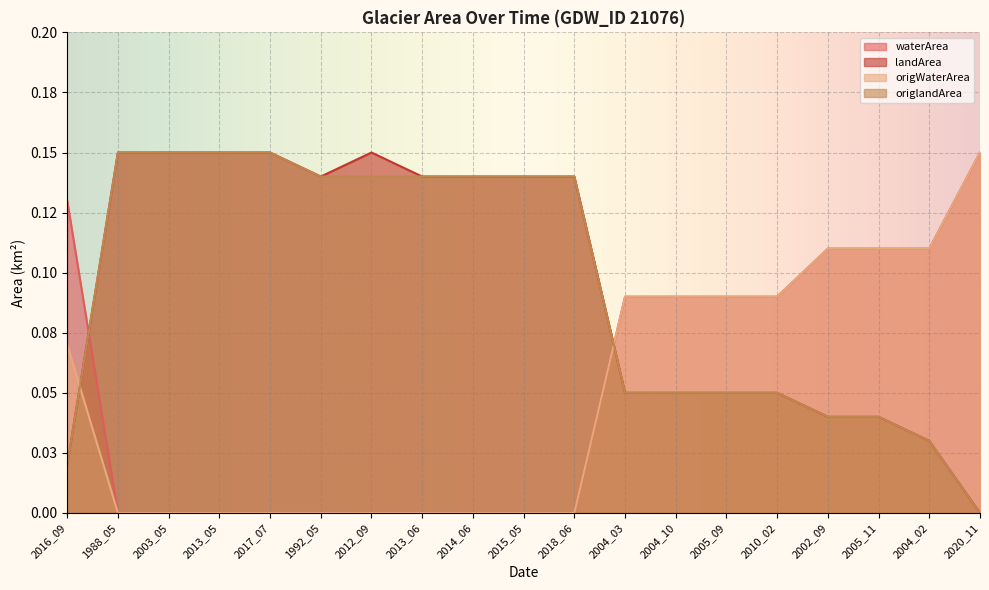

Does the chart display data point markers on the line(s)?

No